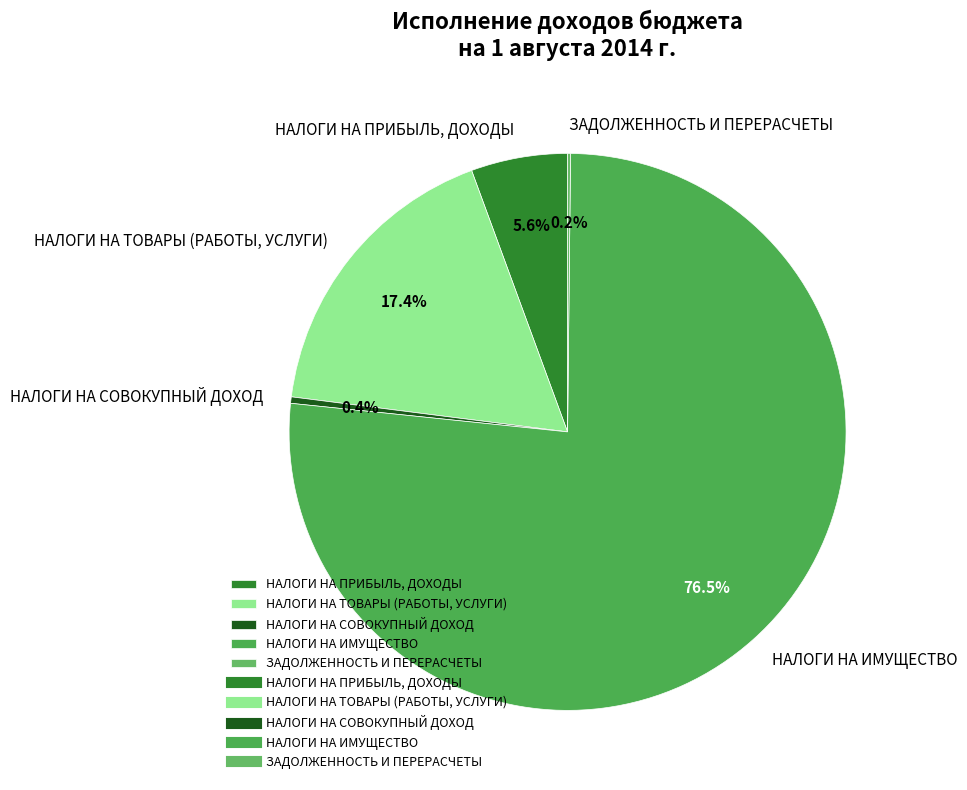

Which category has the biggest portion of the pie?

НАЛОГИ НА ИМУЩЕСТВО